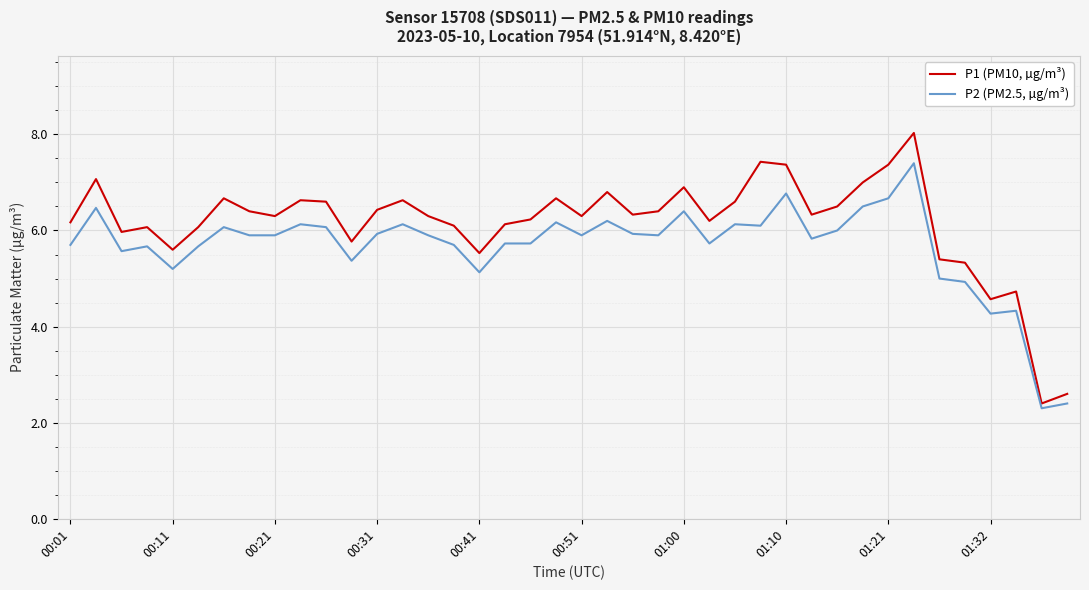

List the series in order of their overall mean, highest first.

P1 (PM10, µg/m³), P2 (PM2.5, µg/m³)